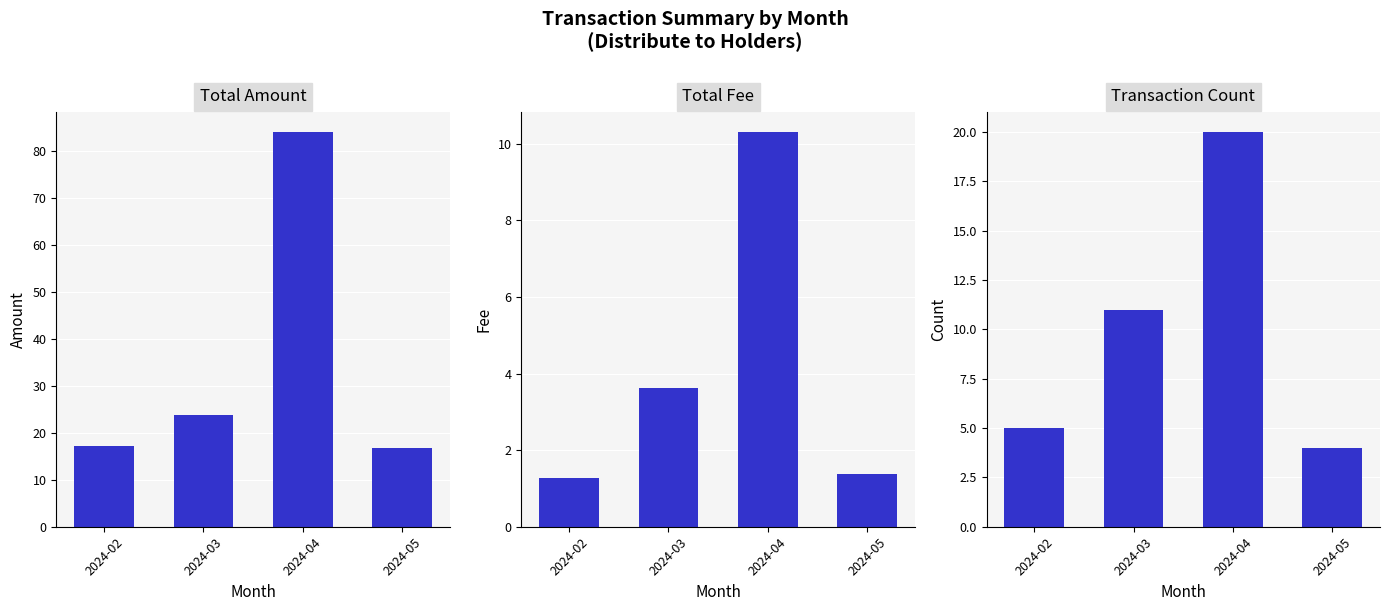

How many values in the Total Fee series are below 3?

2